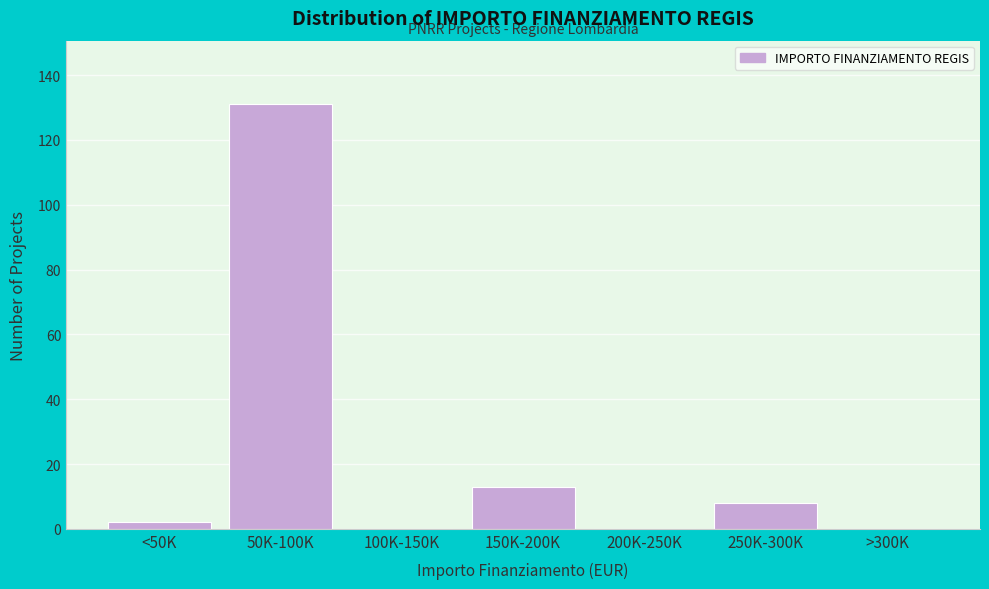

Reading left to right, extract all data points from this chart.

<50K=2	50K-100K=131	100K-150K=0	150K-200K=13	200K-250K=0	250K-300K=8	>300K=0